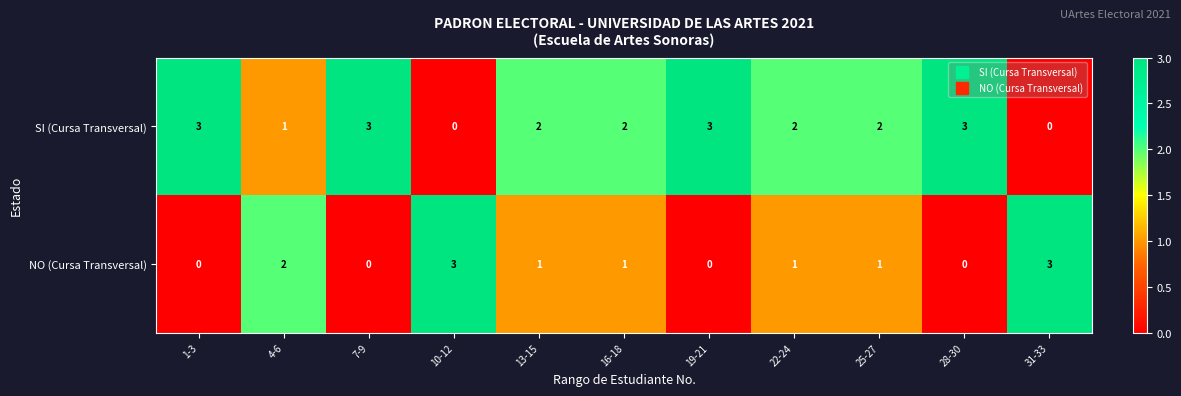

What is the difference between the maximum and minimum values in the SI (Cursa Transversal) series?

3